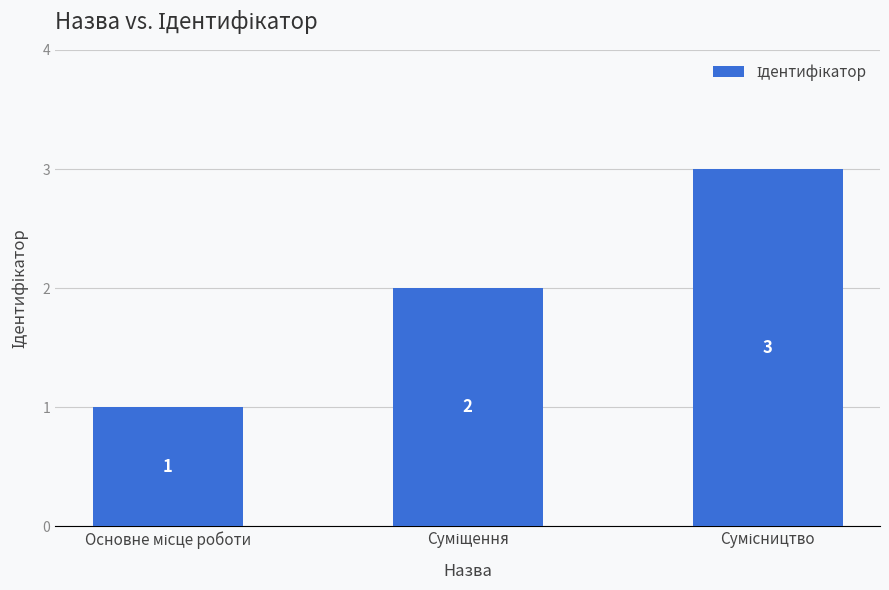

What is the value of the 2nd bar from the left?

2